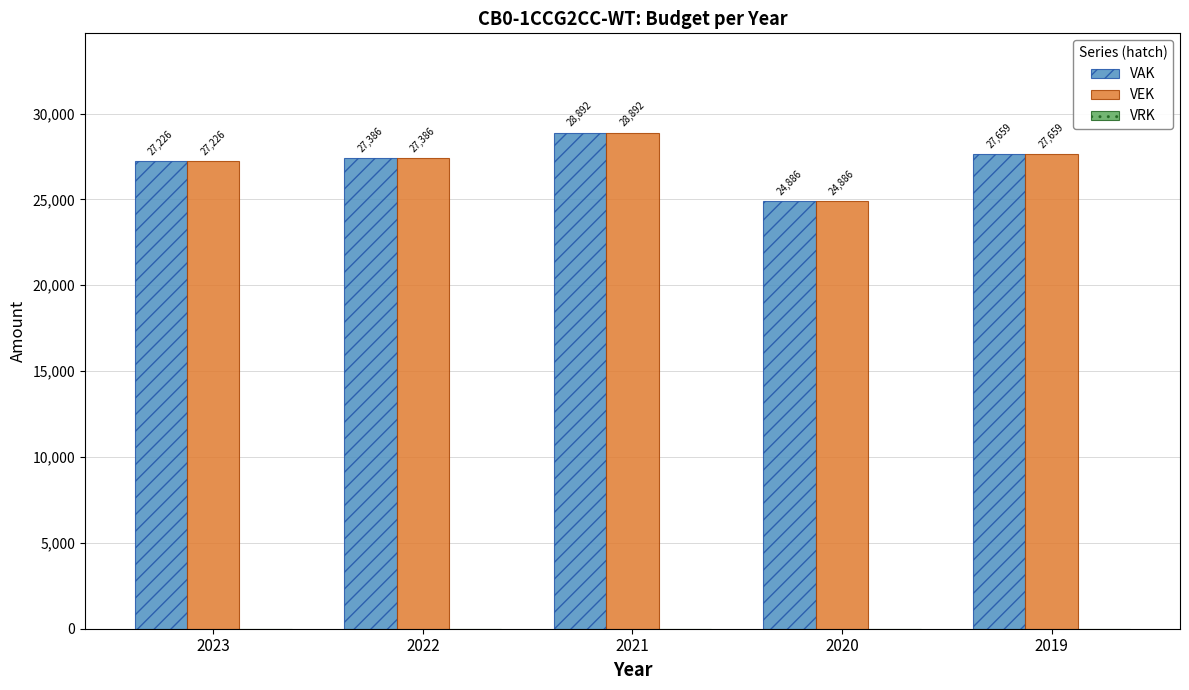

At how many categories does at least one series exceed 26943?

4